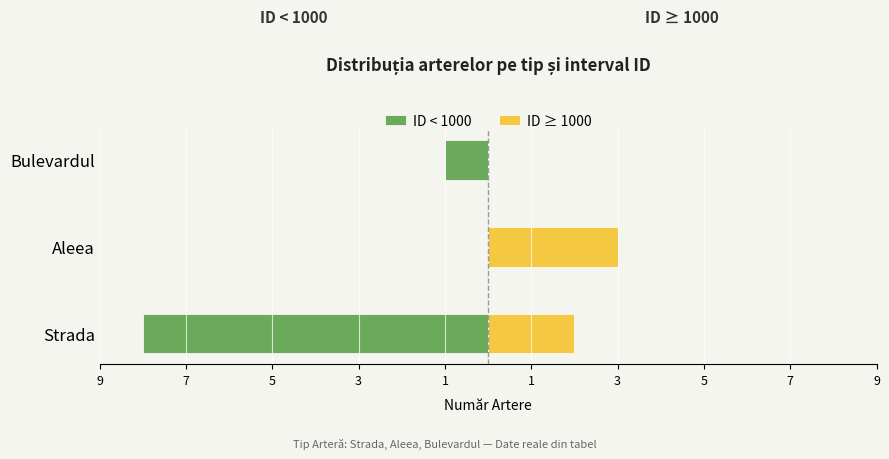

What is the difference between the ID < 1000 values at Bulevardul and Strada?

7